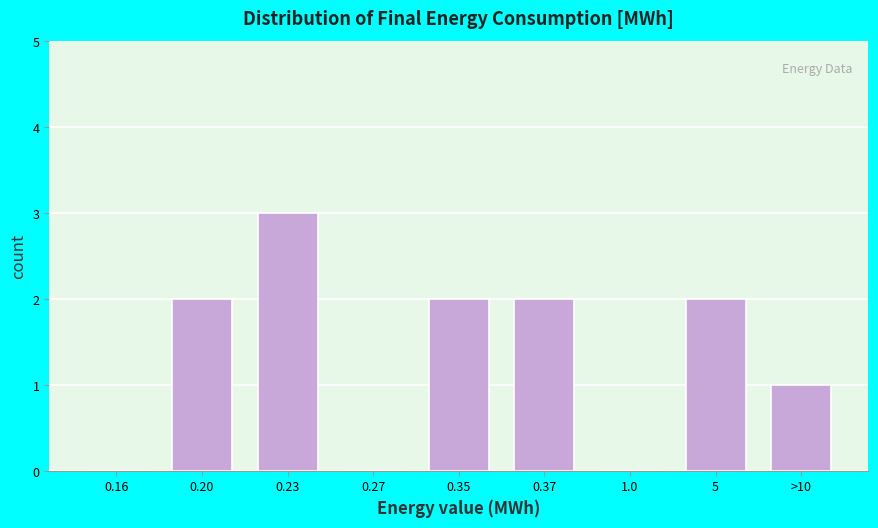

Reading right to left, extract all data points from this chart.

>10=1	5=2	1.0=0	0.37=2	0.35=2	0.27=0	0.23=3	0.20=2	0.16=0